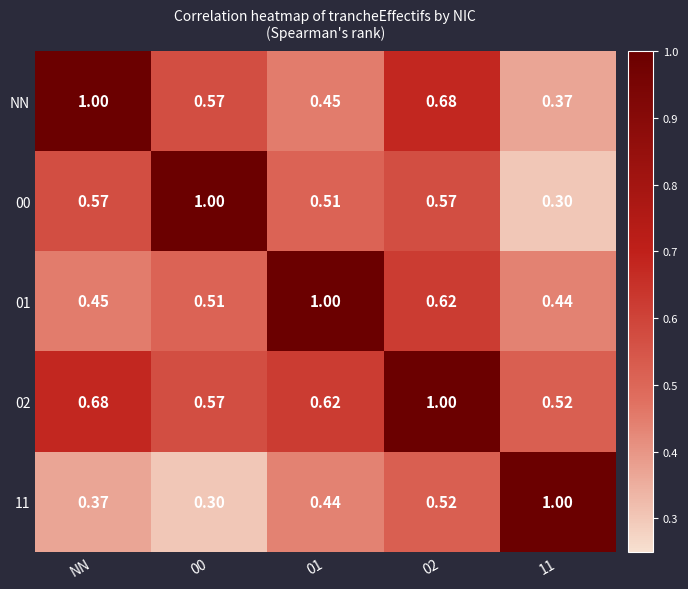

Is the value of 02 at 01 greater than the value of 00 at 01?

Yes